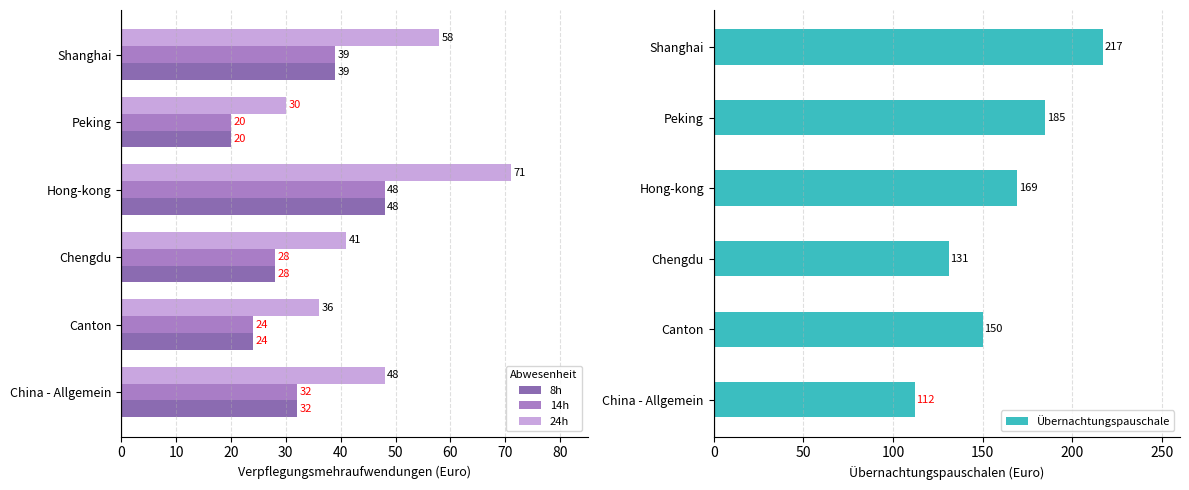

List the labels in order of 8h value, largest first.

Hong-kong, Shanghai, China - Allgemein, Chengdu, Canton, Peking